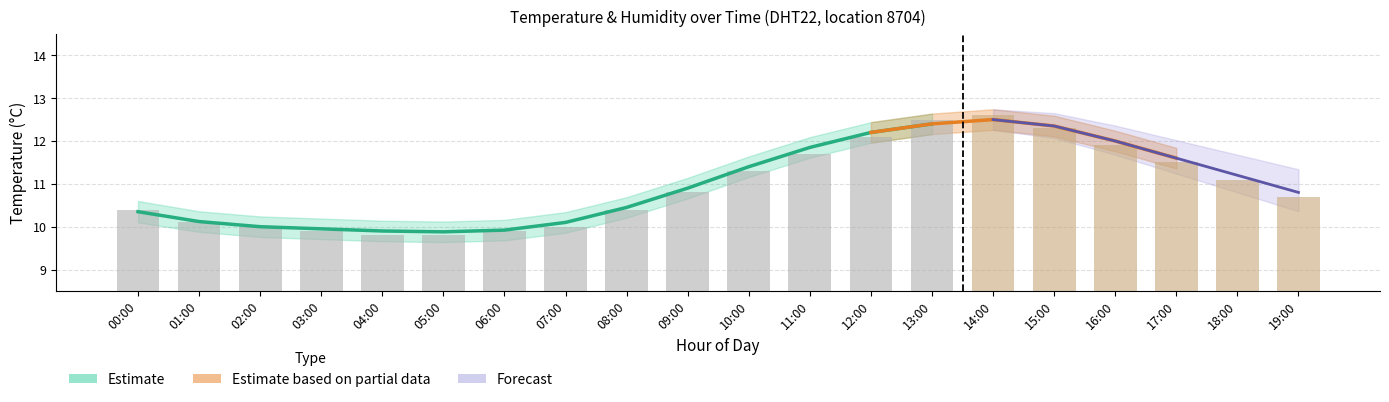

The value of temp_upper at 10:00 is 11.6. True or false?

True